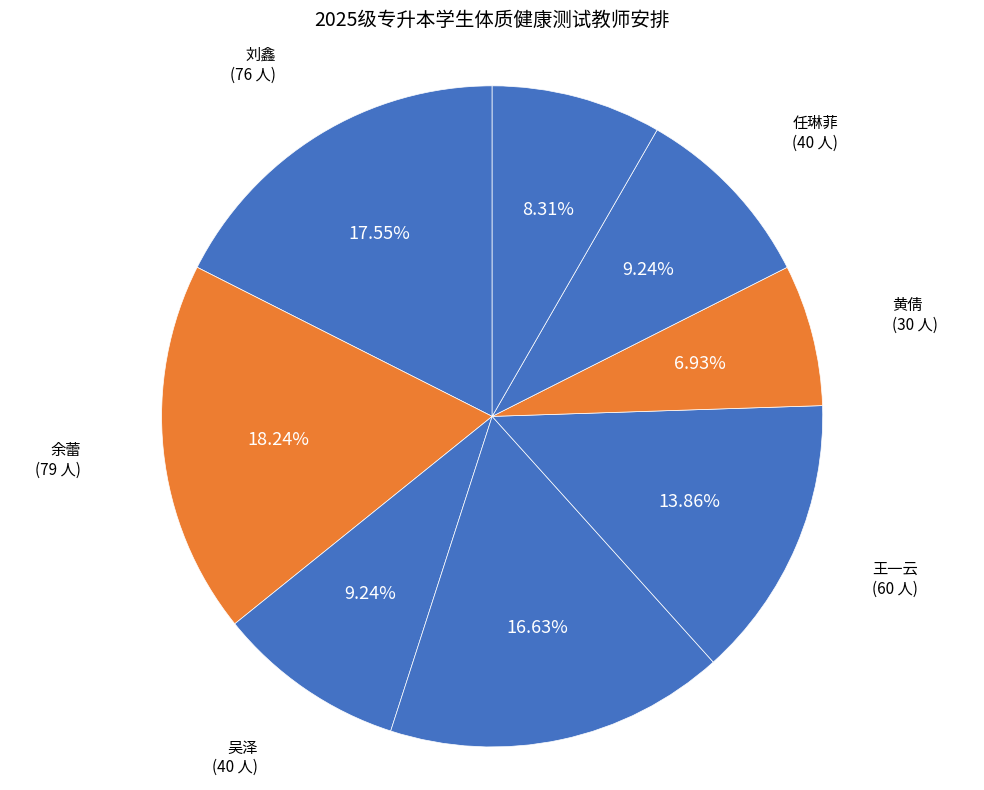

How much of the chart is everything except 黄倩?

93.1%